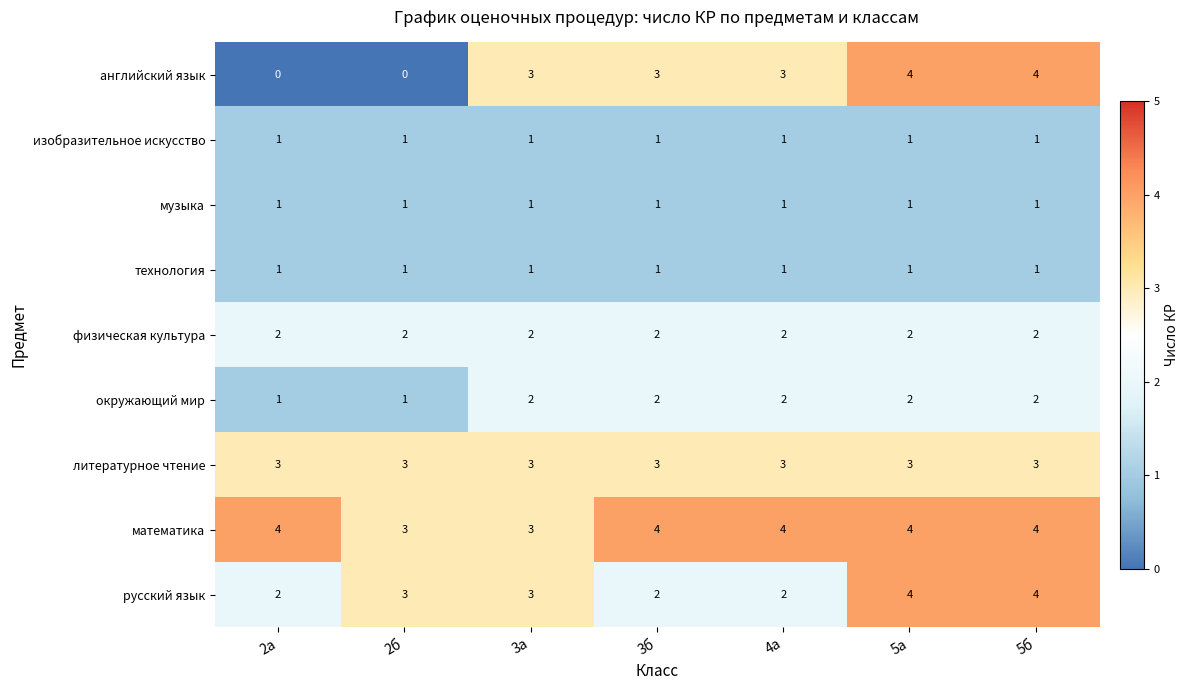

Is it true that литературное чтение equals 3 at 5а?

True